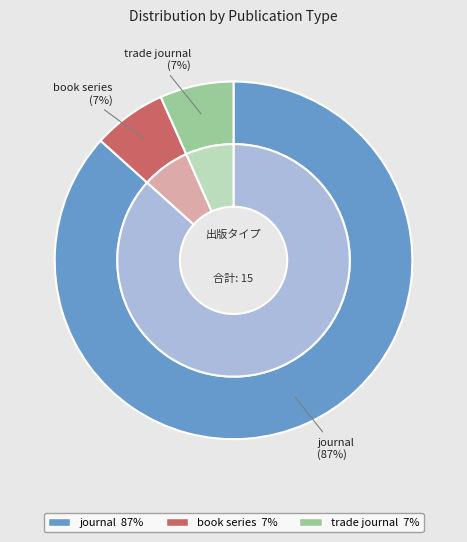

To the nearest percent, what portion does trade journal represent?

7%